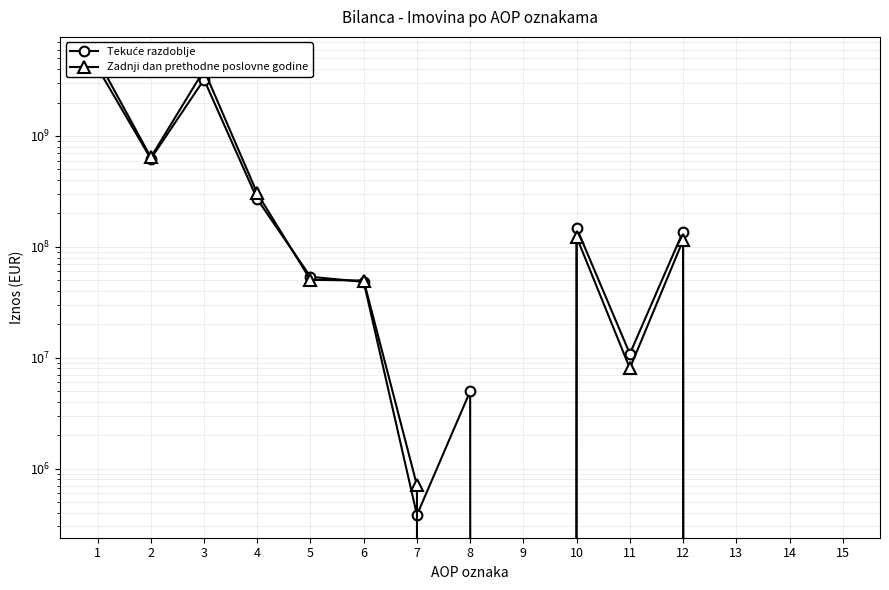

After their last crossing, which series has the higher values: Tekuće razdoblje or Zadnji dan prethodne poslovne godine?

Tekuće razdoblje